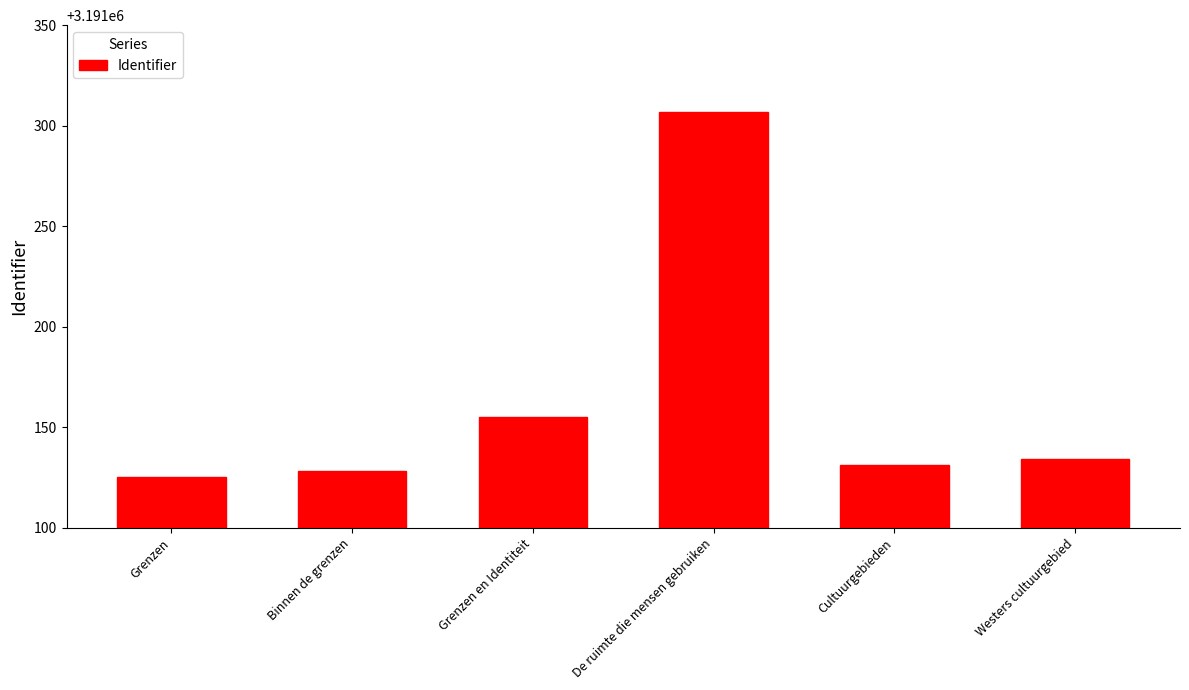

What is the label of the 2nd bar from the left?

Binnen de grenzen